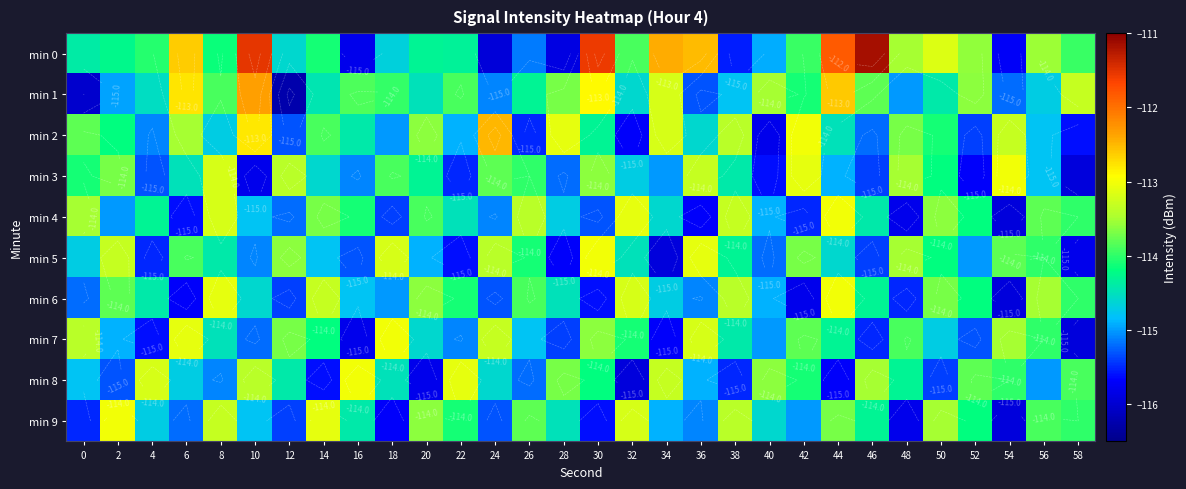

Where is min 8 nearest to the value -114?

54